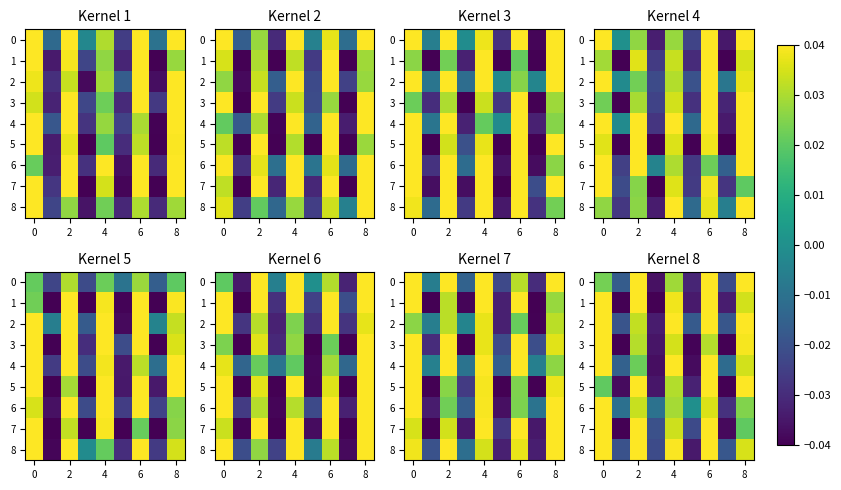

How many values in row_4 are below zero?

4